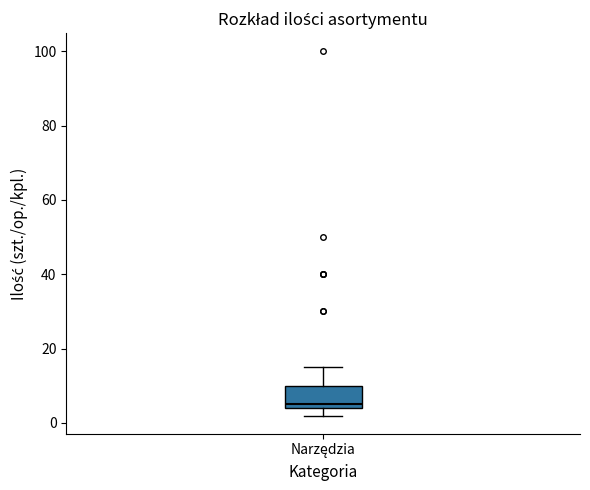

Where is the lower edge of the box for Narzędzia on the y-axis? The values are not printed on the chart, so give them approximately, as read against the axis.

4